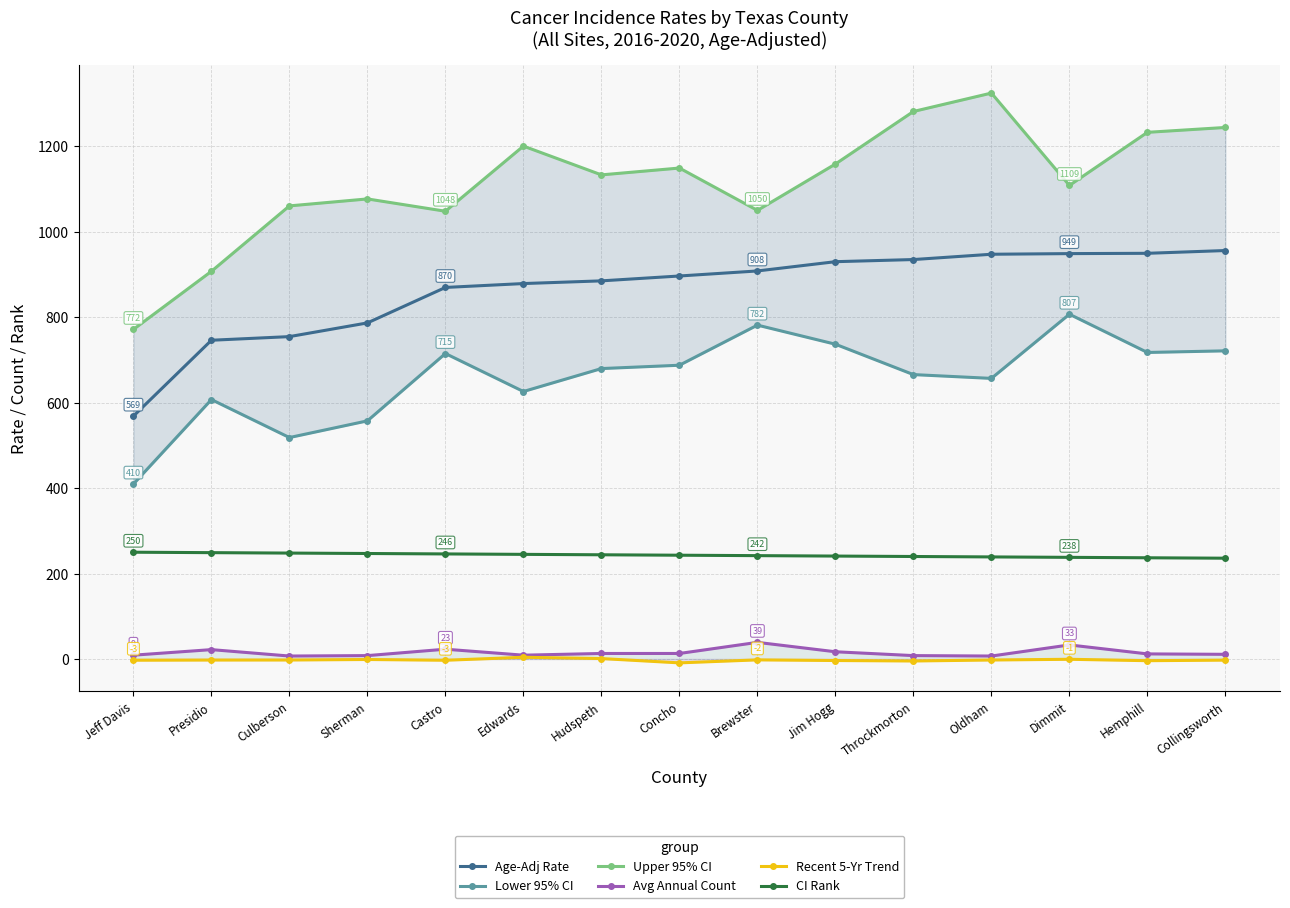

Where is the first local minimum for Lower 95% CI?

Culberson